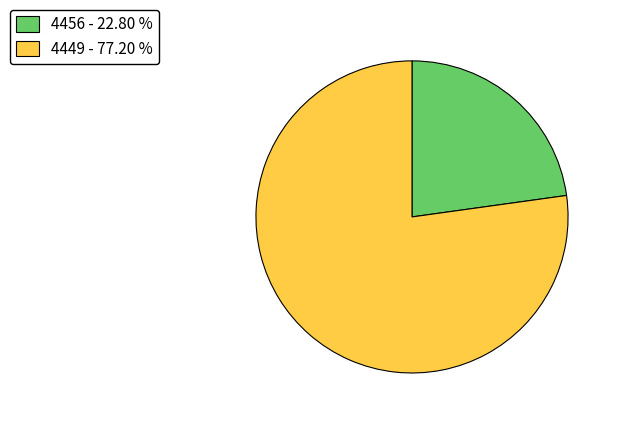

Does any single category account for the majority?

Yes